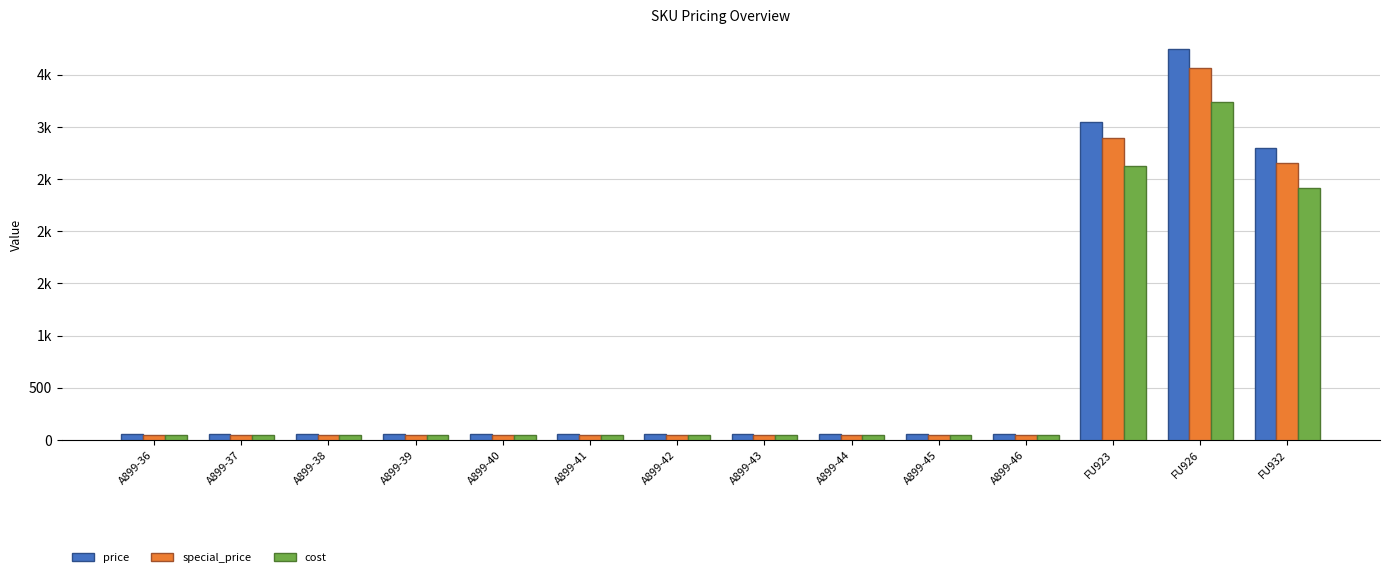

What is the label of the 2nd bar from the left?

A899-37